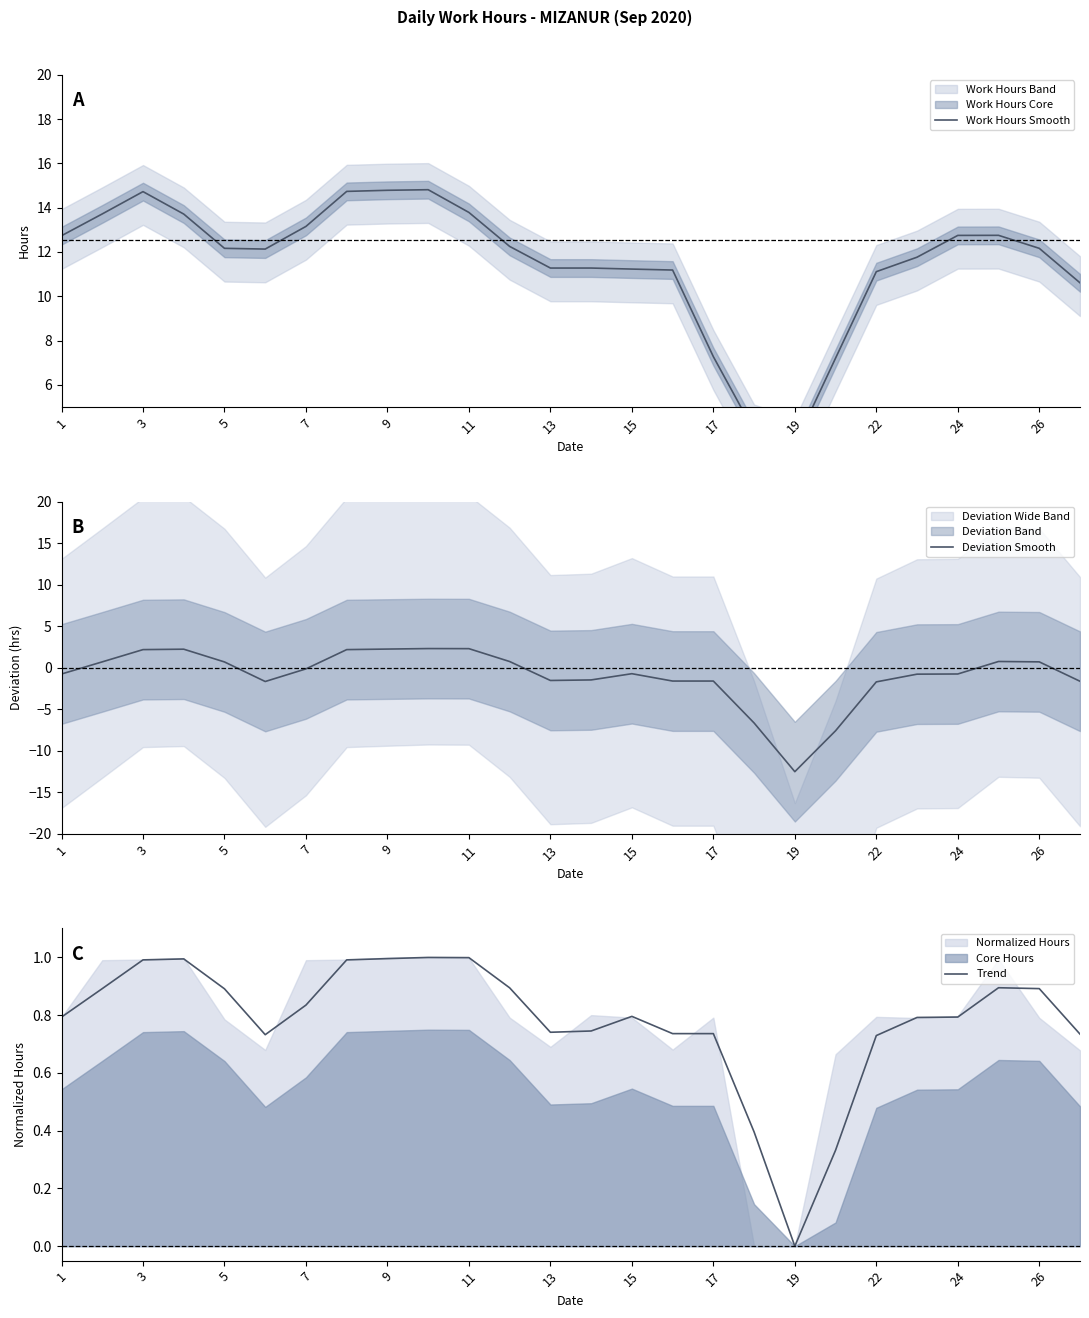

What is the minimum value for Deviation Smooth?

-12.5